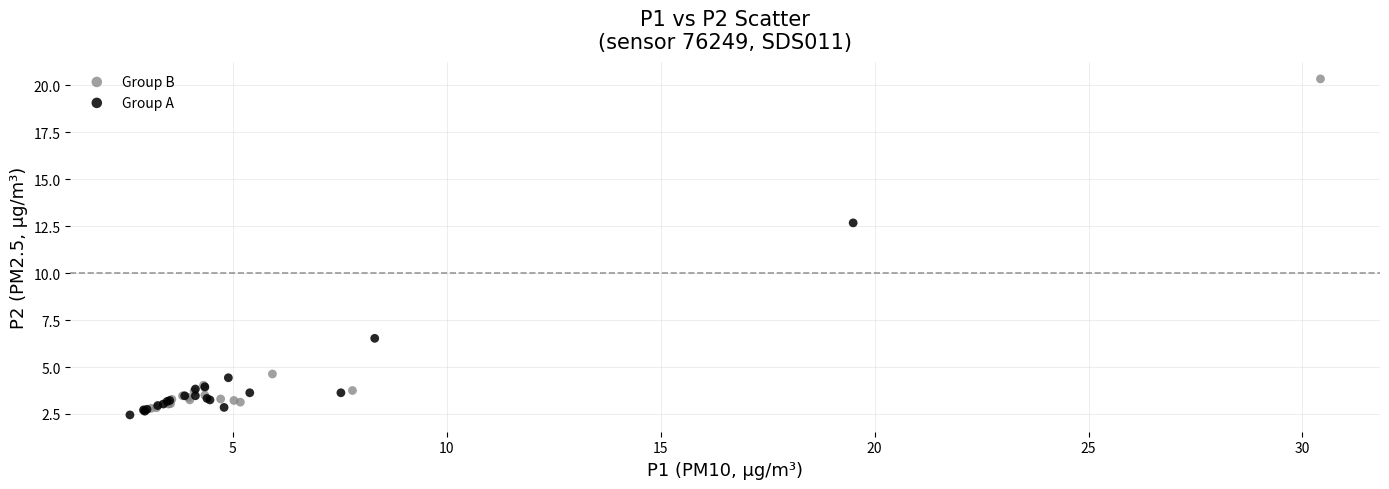

Which series reaches the minimum Y coordinate?

Group A